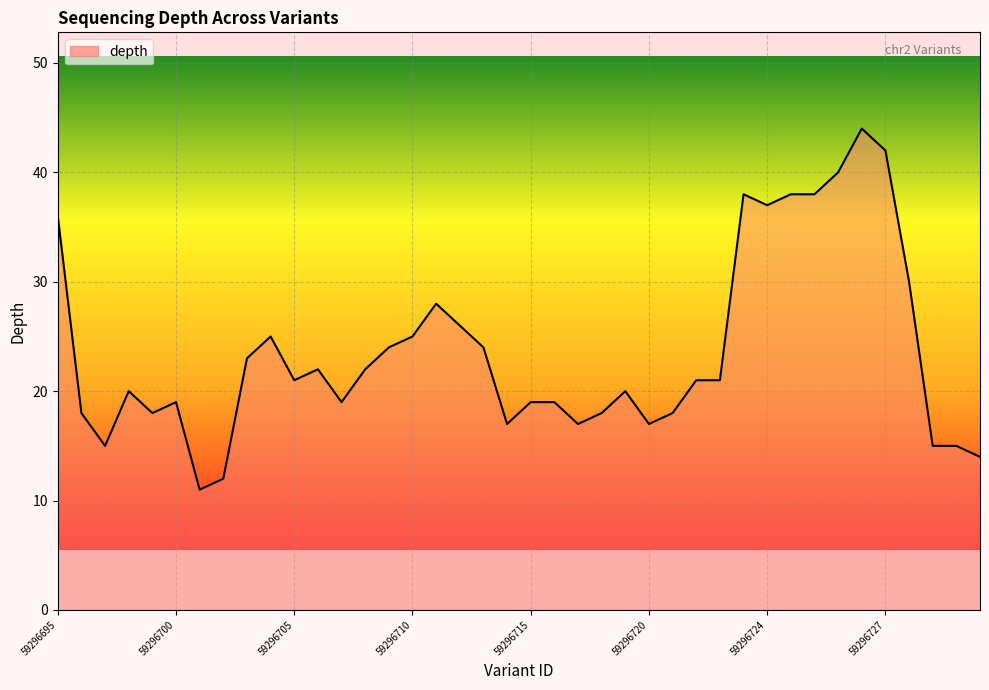

True or false: the data shows 19 at 59296715.

True